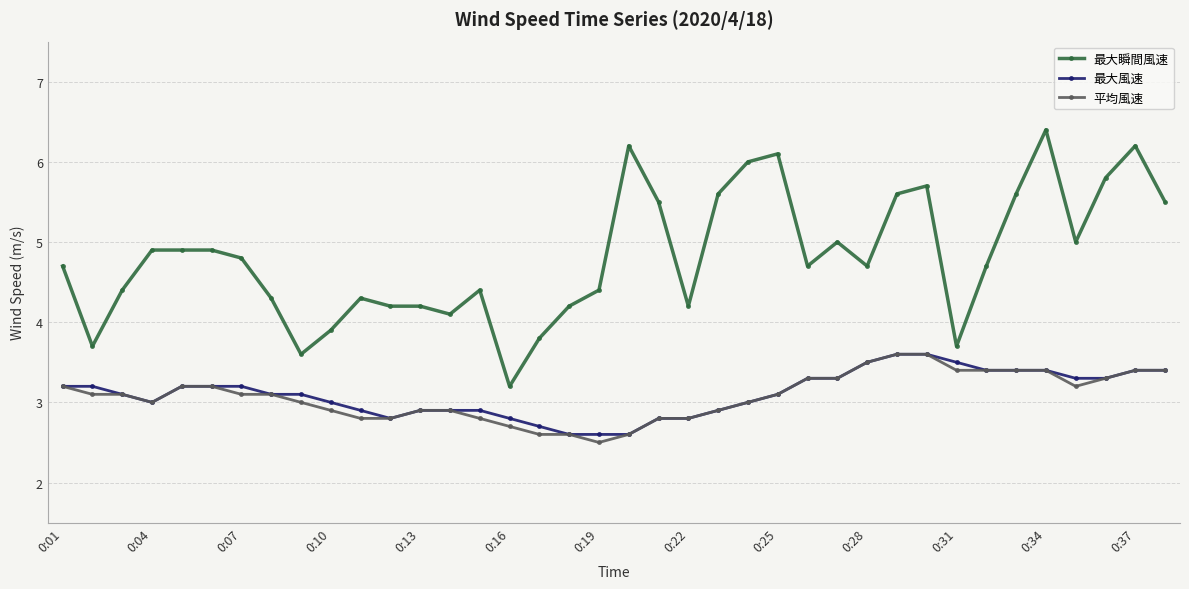

What is the value of the 最大風速 point at the 32nd from the left?

3.4